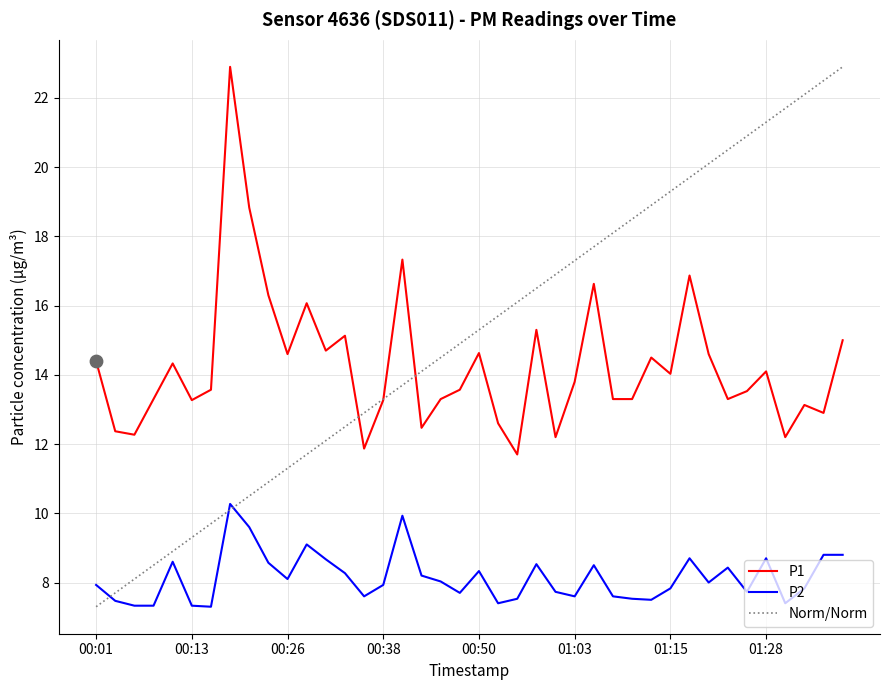

Which series has the largest total across all categories?

Norm/Norm